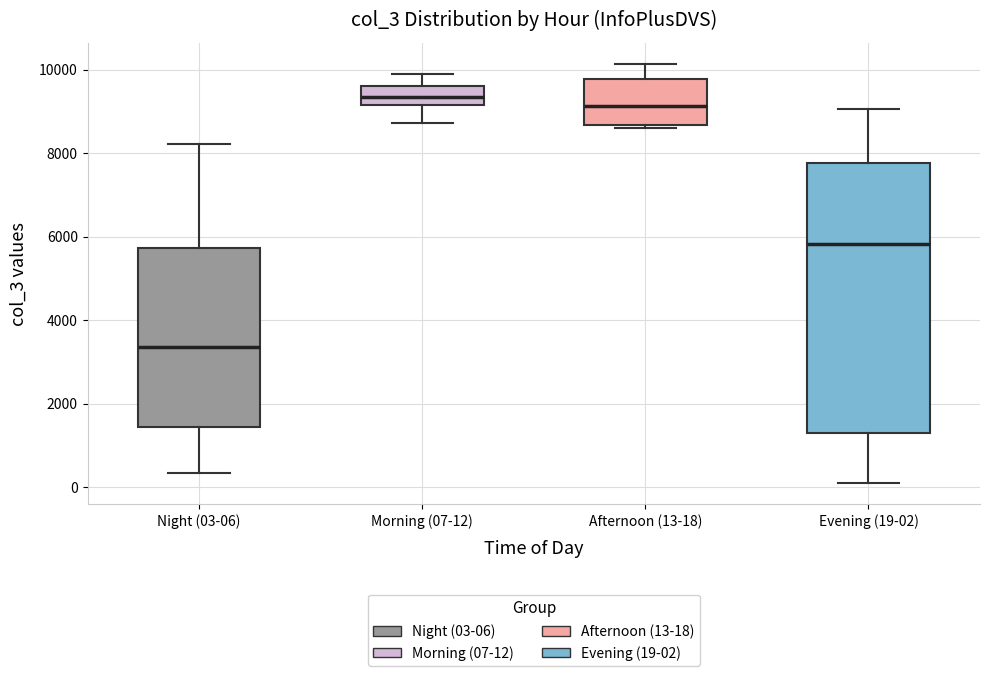

Comparing the boxes themselves (not the whiskers), which one is the tallest?

Evening (19-02)